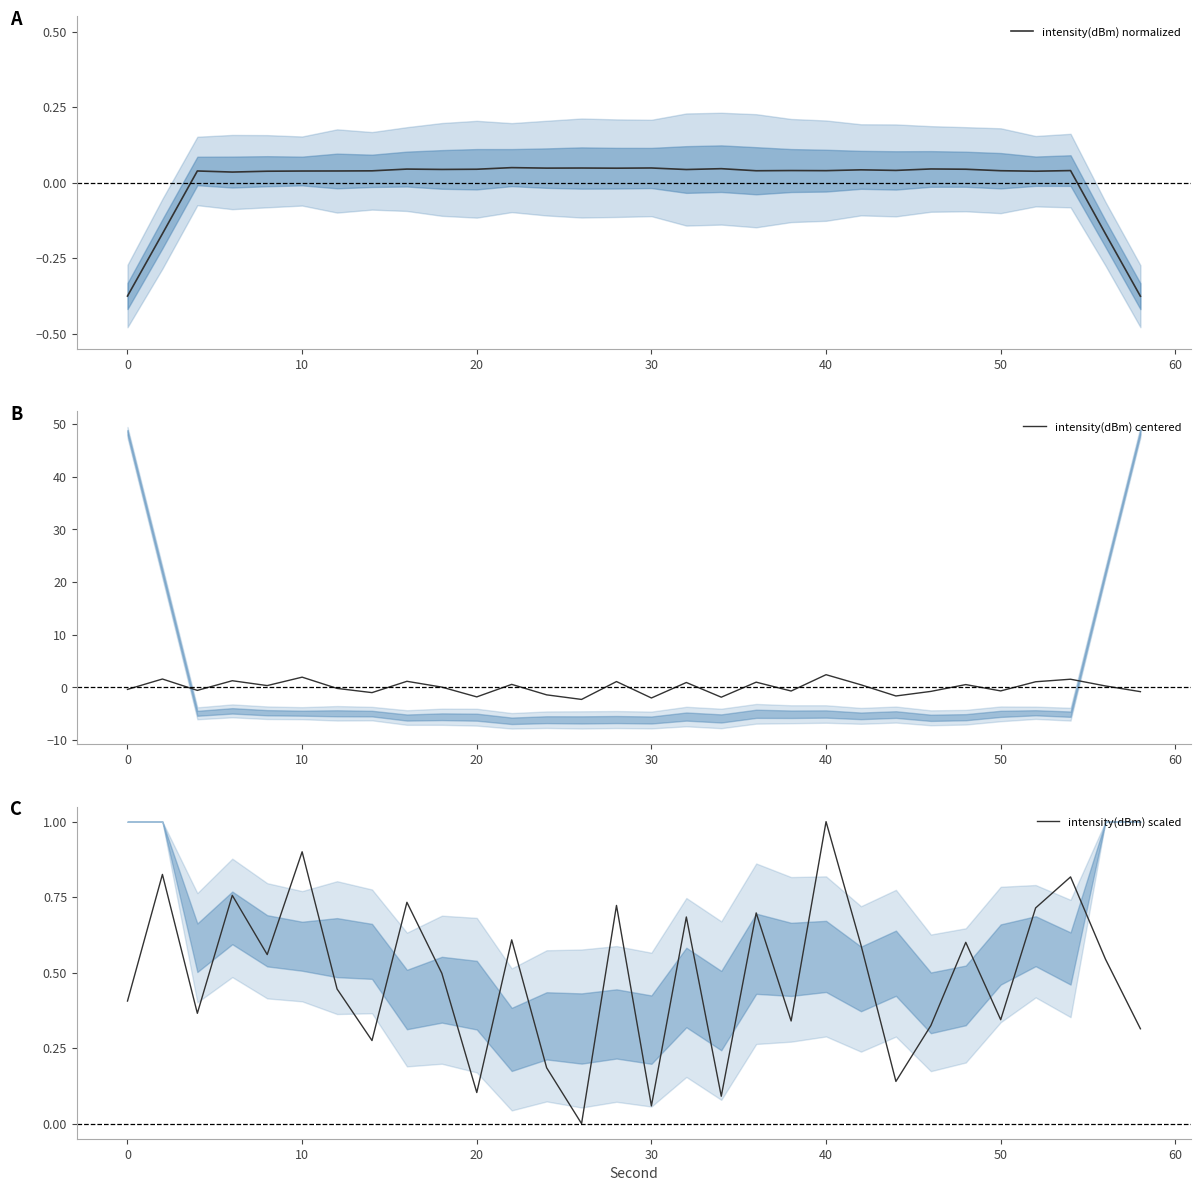

The value of intensity(dBm) centered at 30 is -2.0. True or false?

True